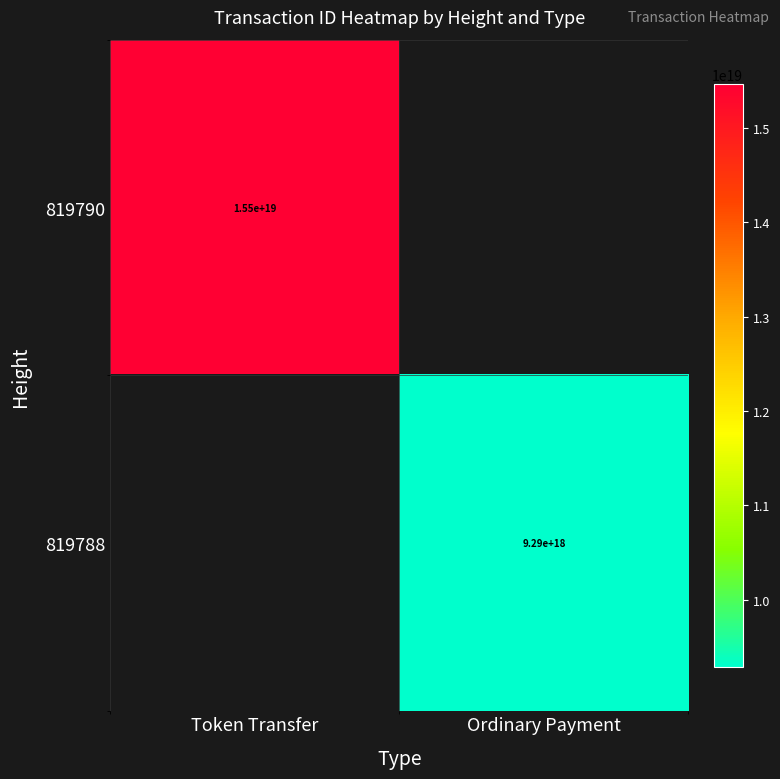

True or false: 819788 has a value of 12172632099425505280 at Ordinary Payment.

False